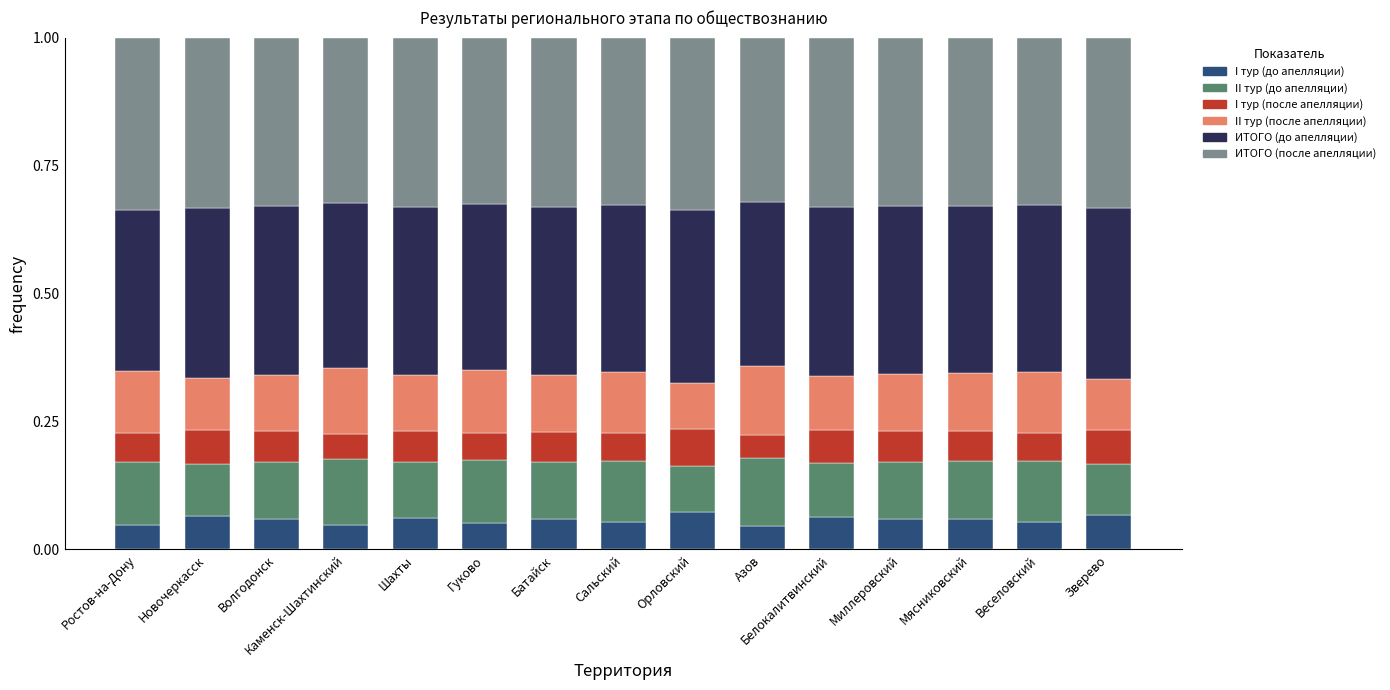

Count the I тур (до апелляции) values in the range 0 to 1.

15